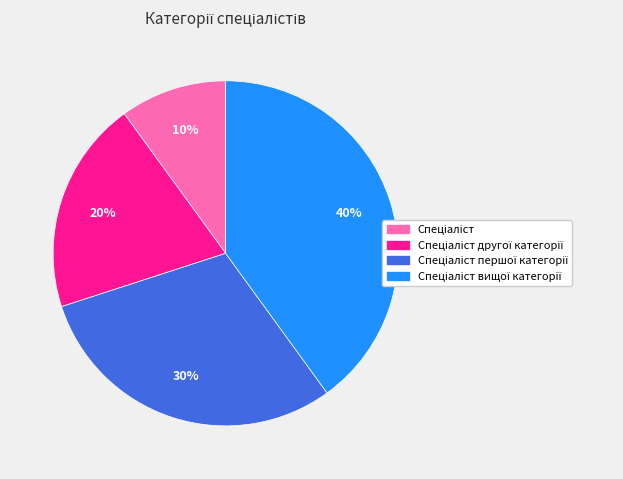

Does any single category account for the majority?

No